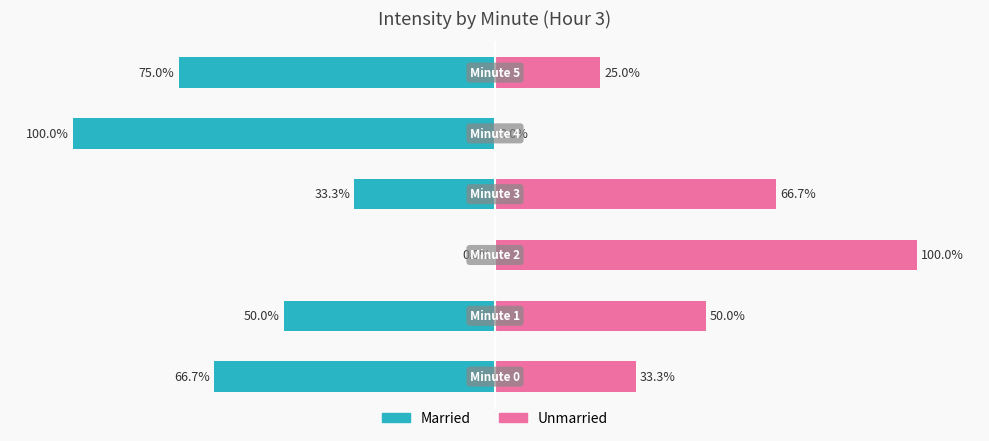

Reading right to left, transcribe all the data shown in this chart.

Married: 5=-75.0	4=-100.0	3=-33.3	2=0.0	1=-50.0	0=-66.7
Unmarried: 5=25.0	4=0.0	3=66.7	2=100.0	1=50.0	0=33.3